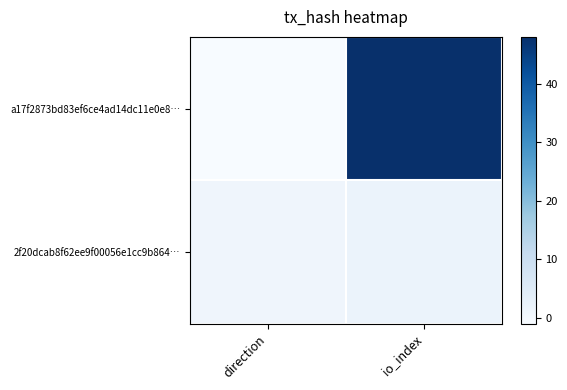

Reading right to left, what are all the values shown in this chart?

a17f2873bd83ef6ce4ad14dc11e0e8…: io_index=48	direction=-1
2f20dcab8f62ee9f00056e1cc9b864…: io_index=2	direction=1